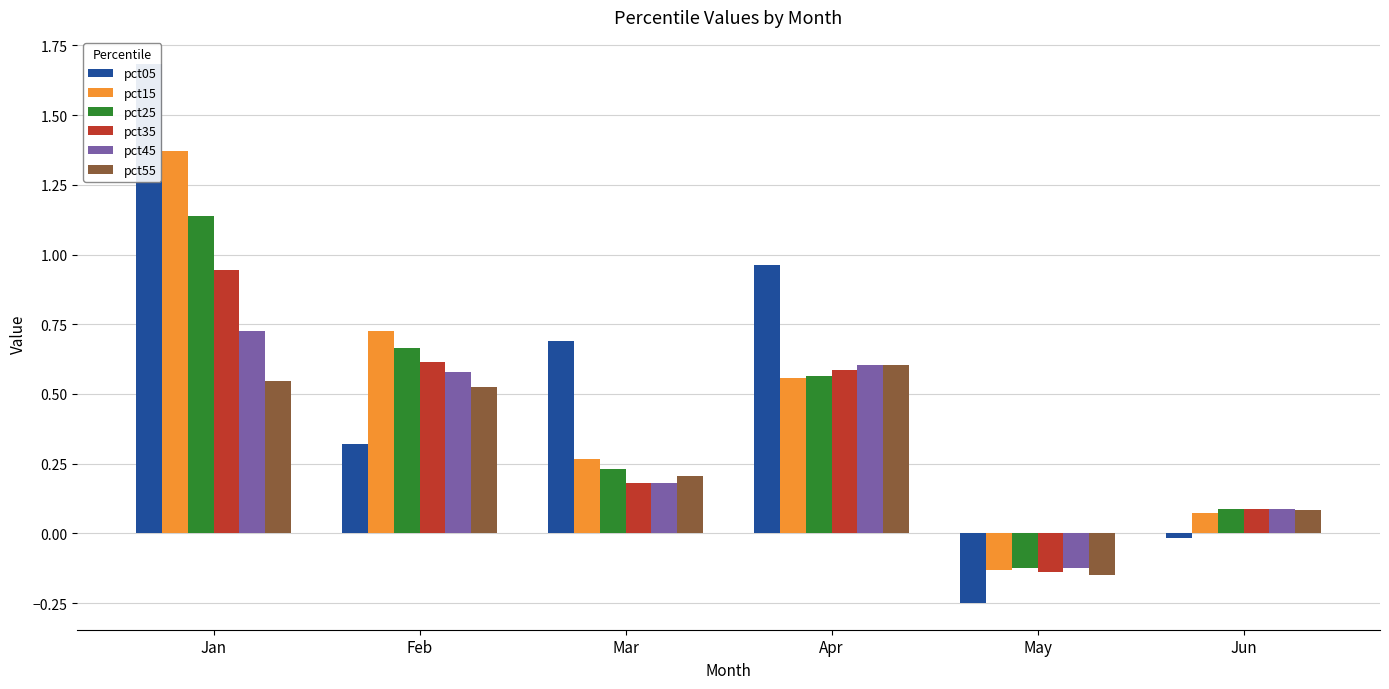

At which label is pct25 closest to 0?

Jun